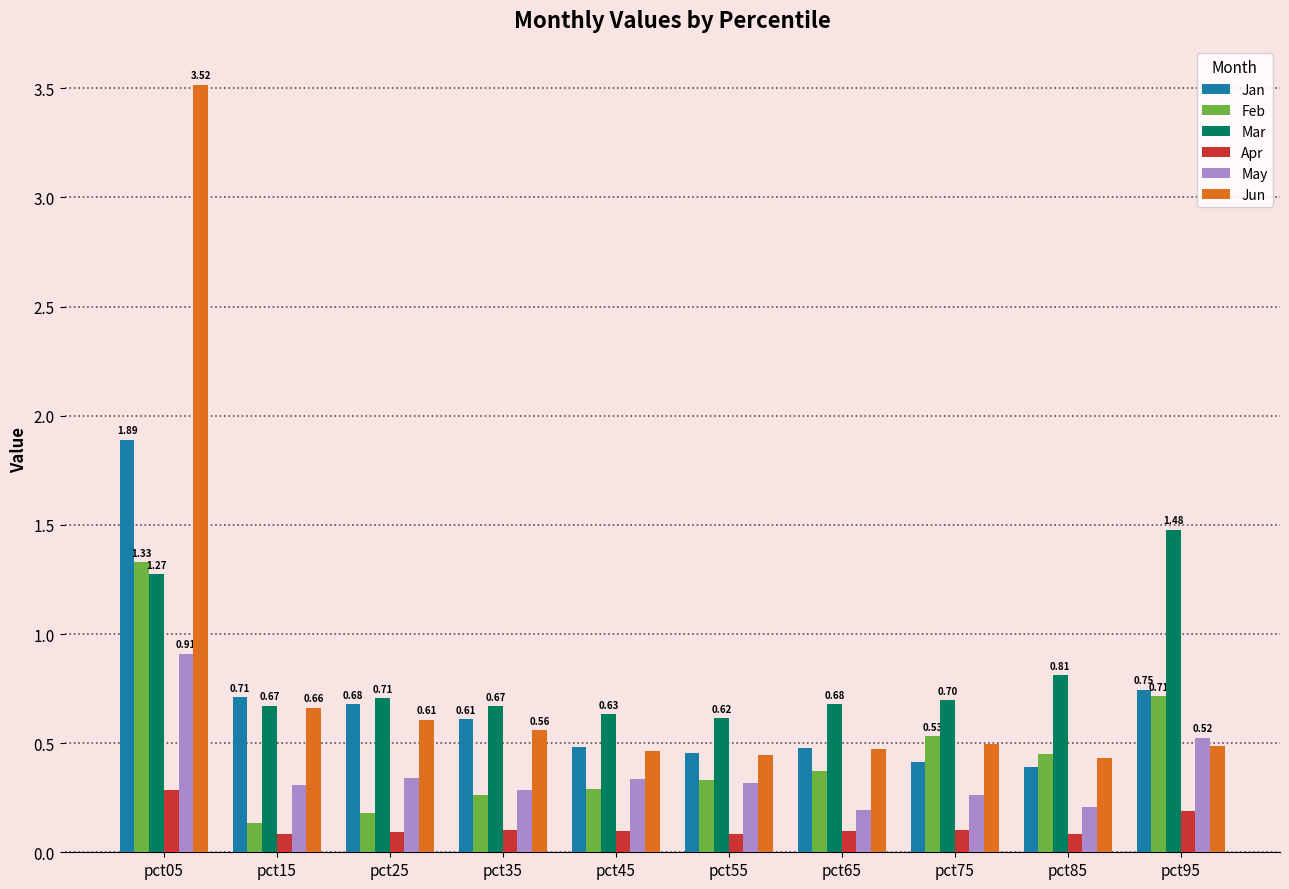

Does the chart contain any negative values?

No